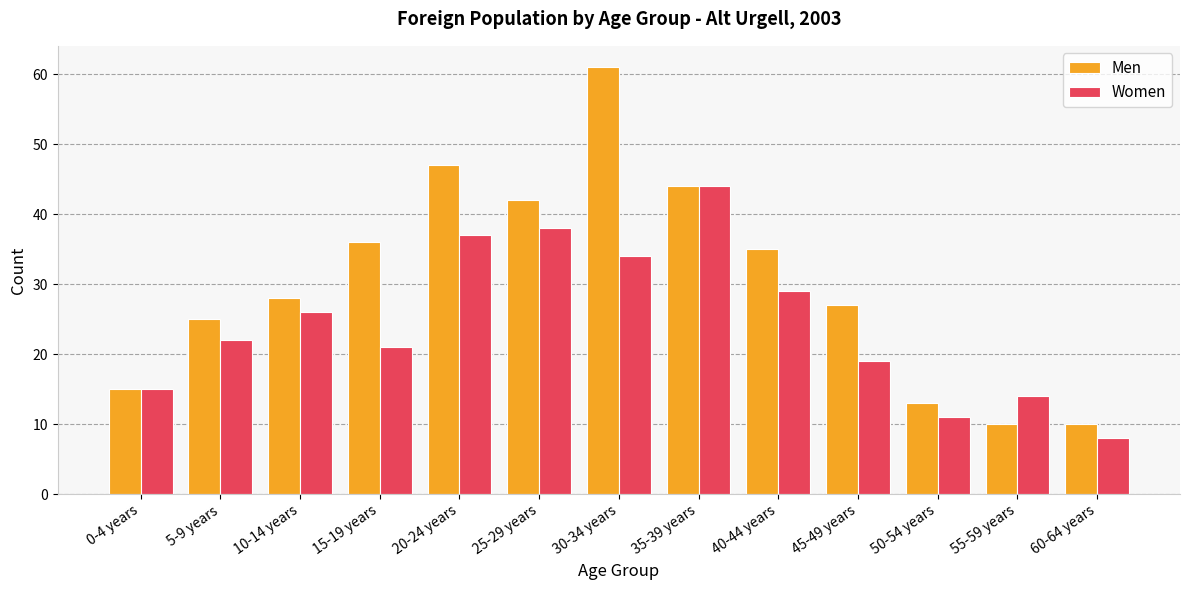

Rank the series at 25-29 years from lowest to highest value.

Women, Men